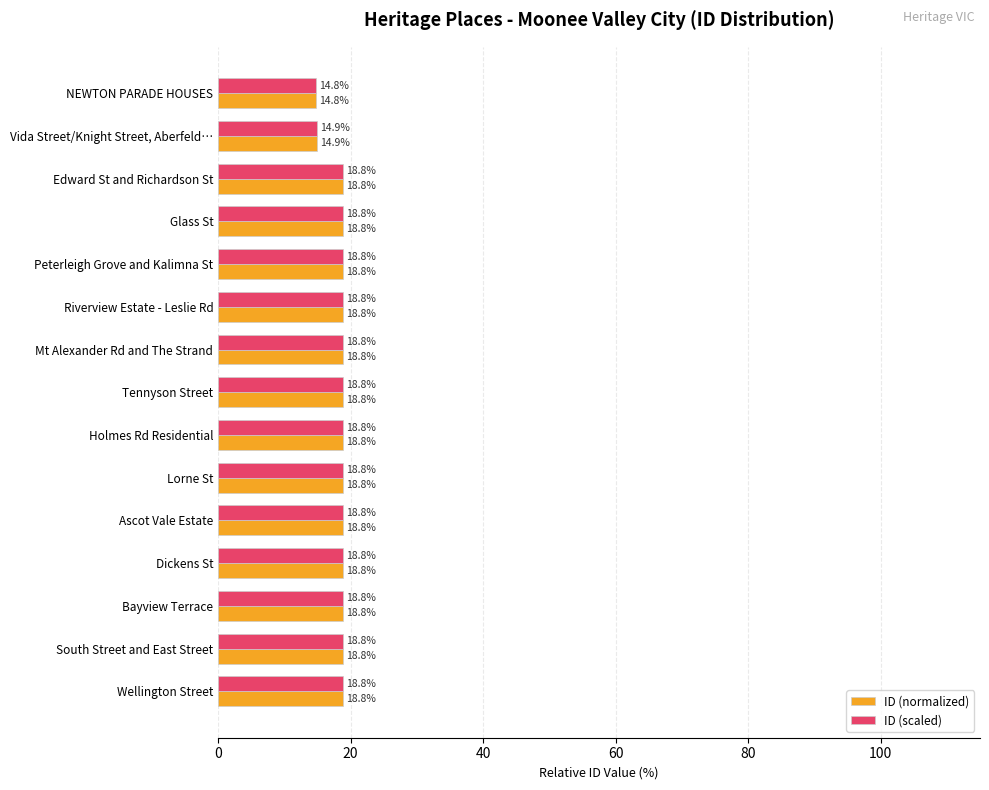

What is the minimum value shown in the chart?

14.8